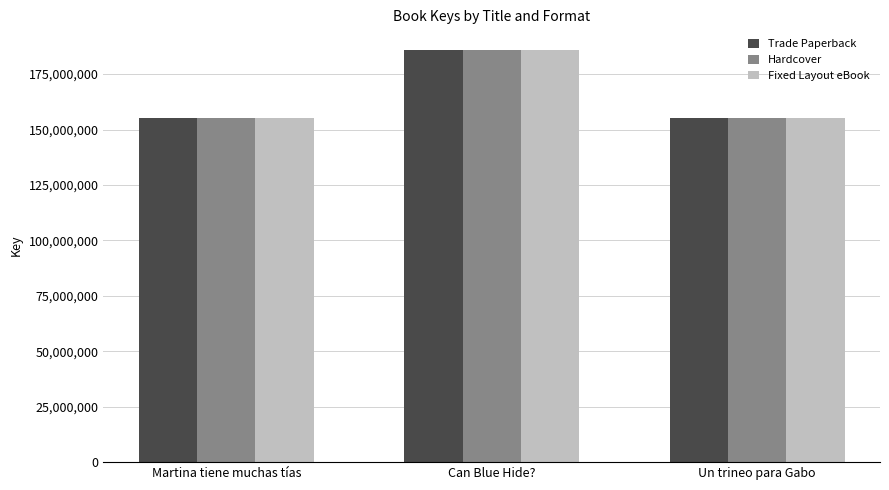

At which category does the chart reach its peak across all series?

Can Blue Hide?